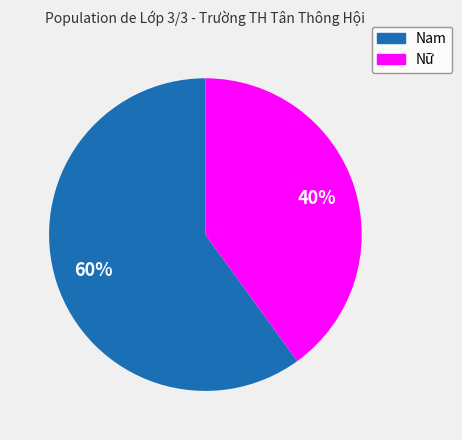

The Nam slice represents 60% of the pie. True or false?

True